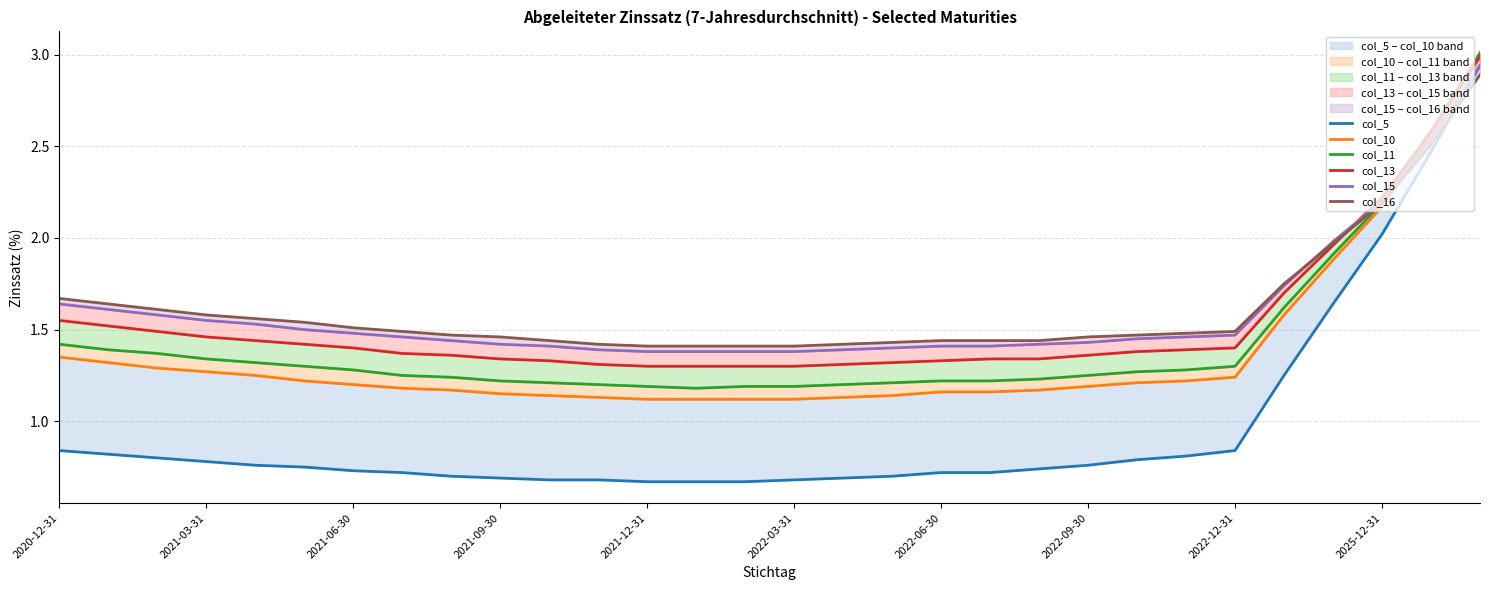

What is the total value across all series at 14?

7.1